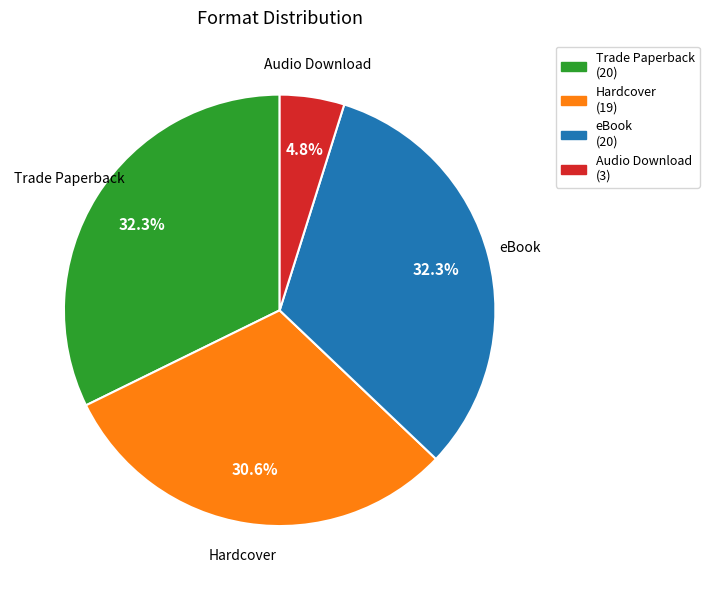

What percentage is the Hardcover slice, to the nearest percent?

31%